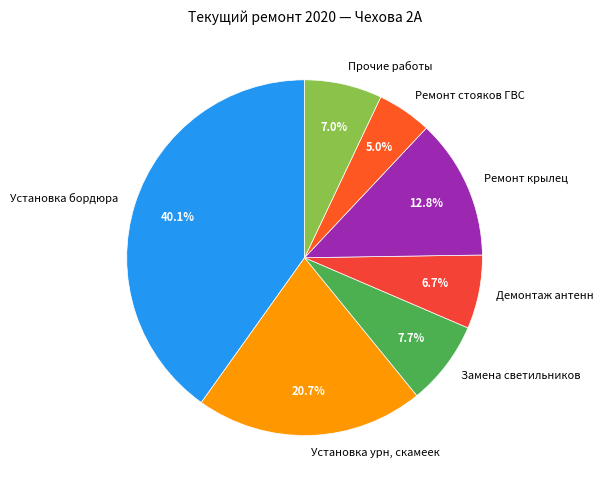

How many slices are in this pie chart?

7